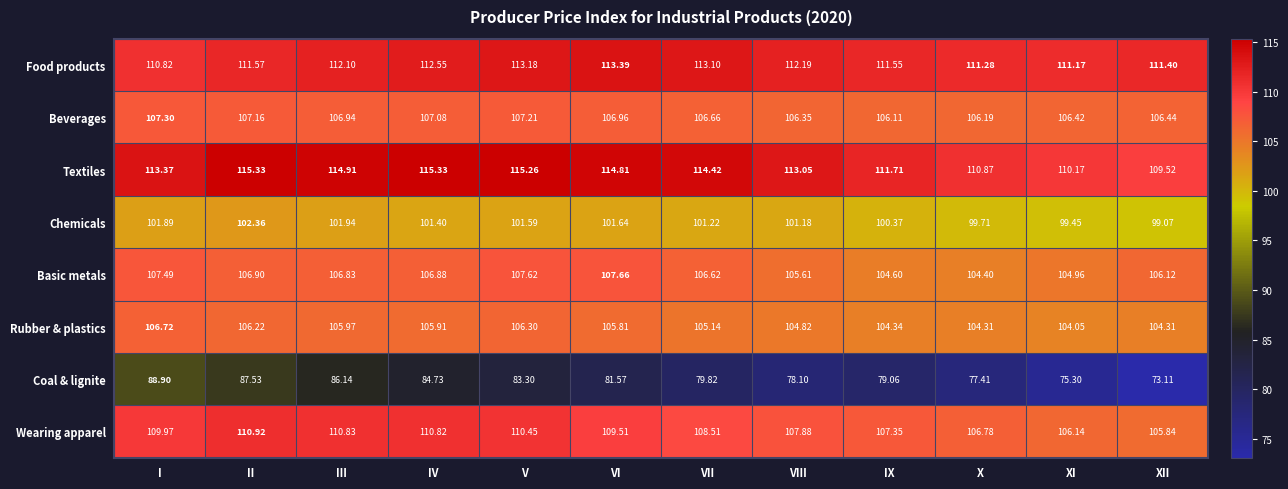

Which label corresponds to the smallest value in the chart?

XII